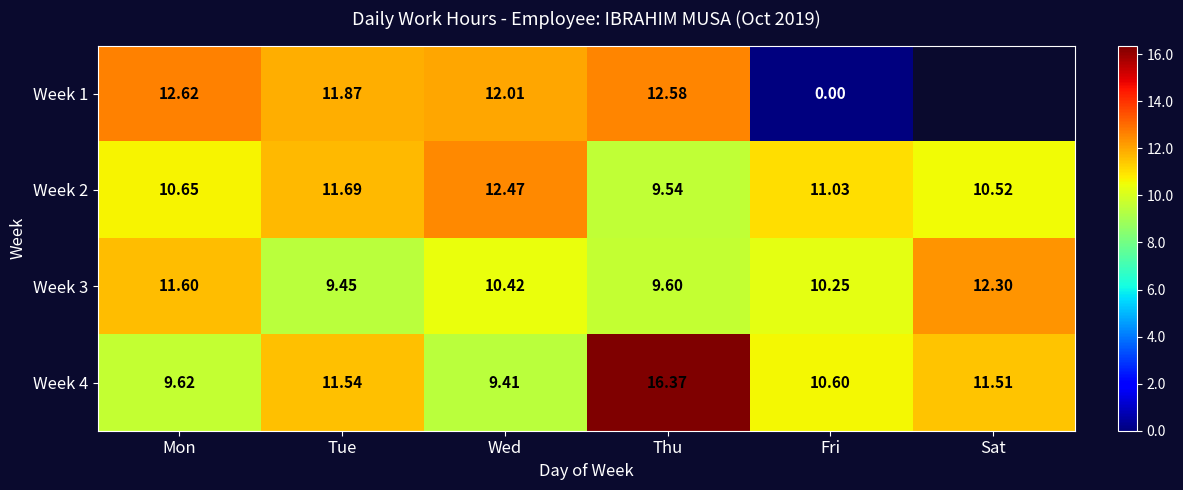

What is the minimum value for Week 2?

9.5